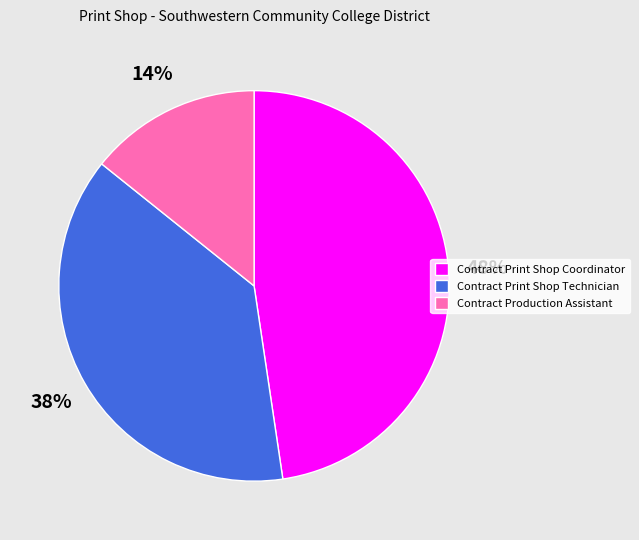

To the nearest percent, what percentage of the pie is Contract Production Assistant?

14%